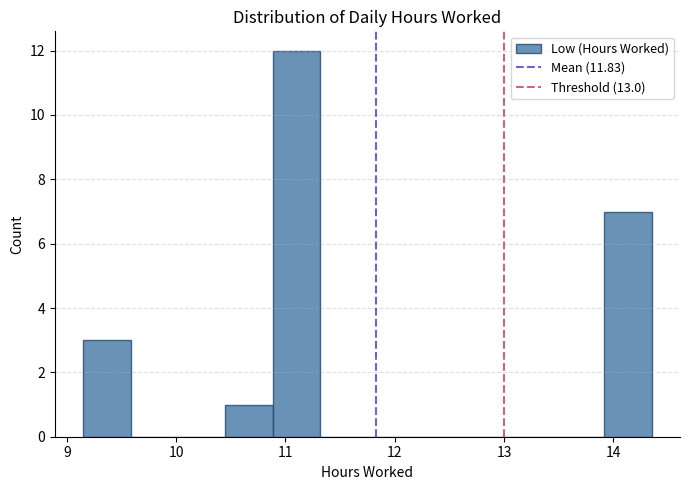

Reading left to right, transcribe this chart: for each bar, give the range it covers on the x-axis and its height. Neither the bar edges nor the heights are printed on the chart, so give them approximately, as read against the axes.

9.2 to 9.6: 3
9.6 to 10.0: 0
10.0 to 10.5: 0
10.5 to 10.9: 1
10.9 to 11.3: 12
11.3 to 11.8: 0
11.8 to 12.2: 0
12.2 to 12.6: 0
12.6 to 13.1: 0
13.1 to 13.5: 0
13.5 to 13.9: 0
13.9 to 14.4: 7